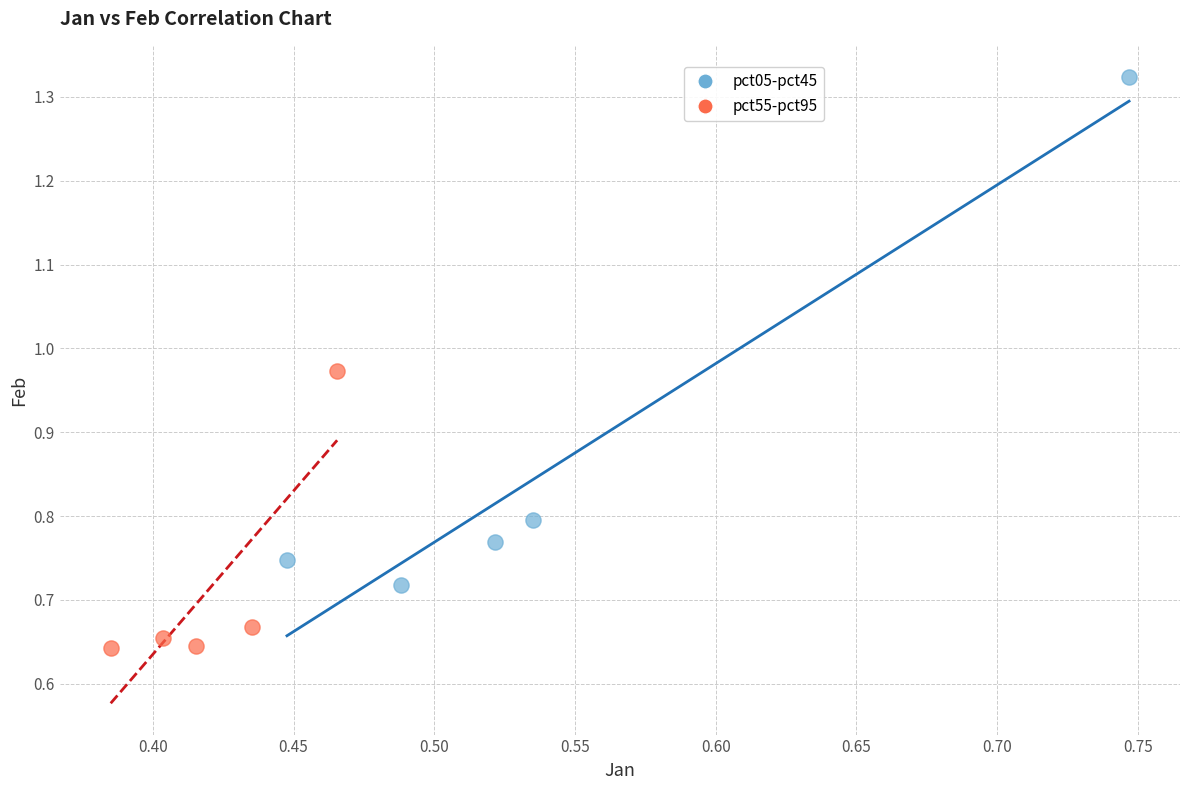

What are all the series names shown in the legend?

pct05-pct45, pct55-pct95